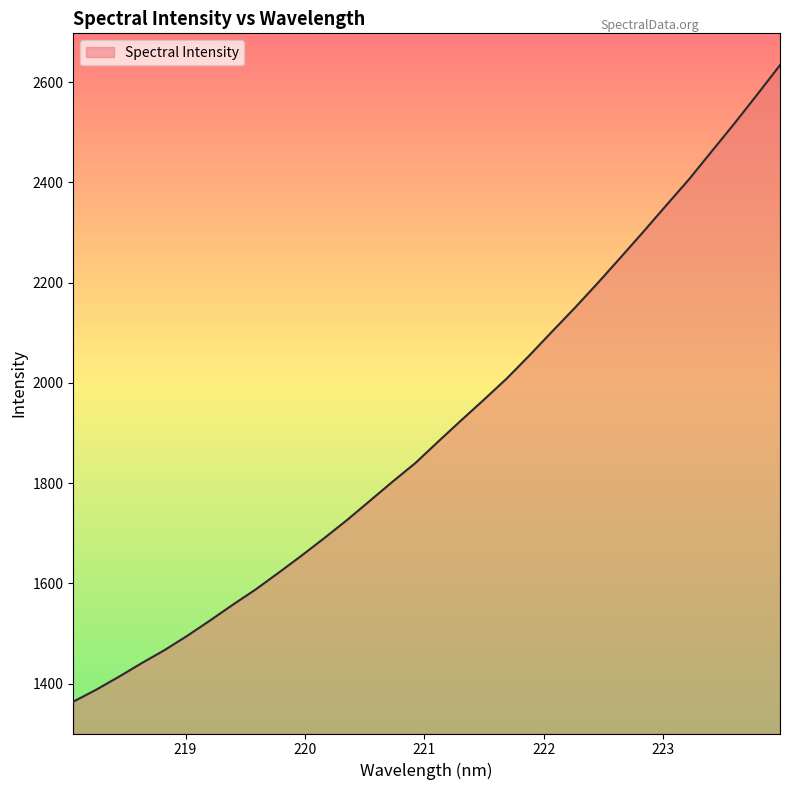

What is the greatest value displayed?

2634.0